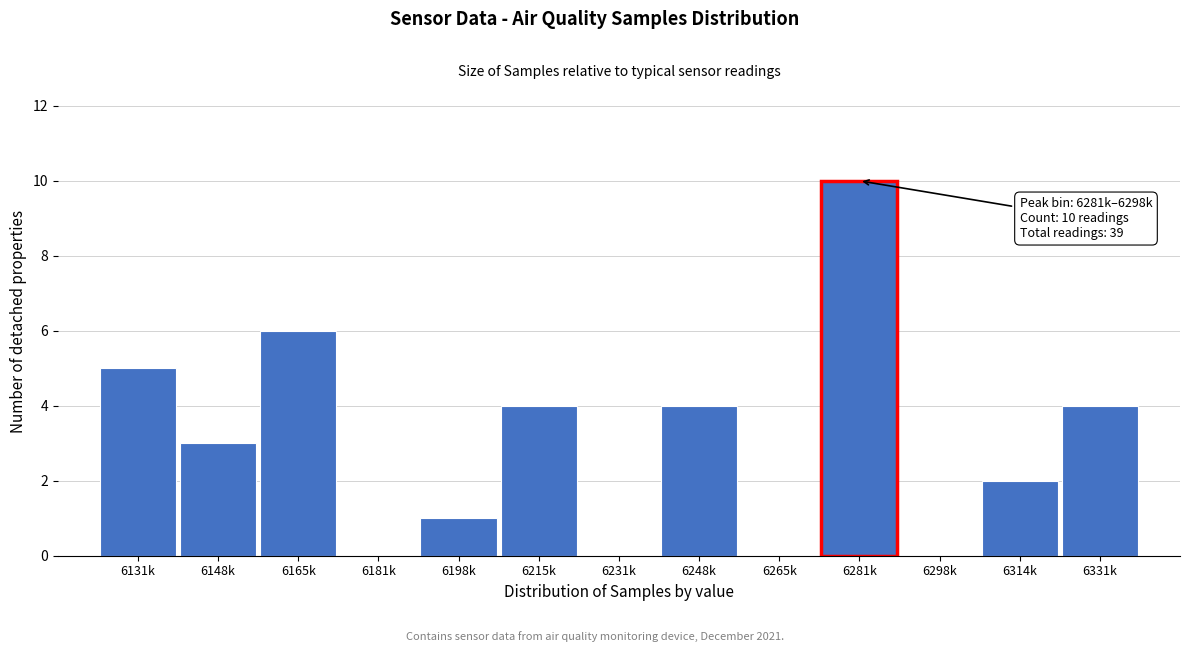

Reading left to right, transcribe all the data shown in this chart.

6131k=5	6148k=3	6165k=6	6181k=0	6198k=1	6215k=4	6231k=0	6248k=4	6265k=0	6281k=10	6298k=0	6314k=2	6331k=4